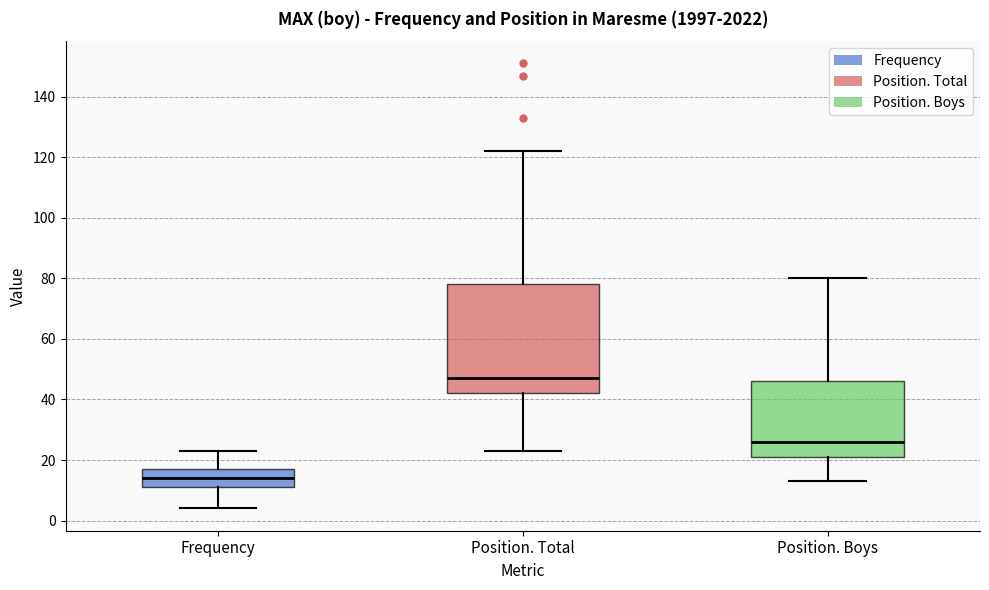

Reading left to right, read every box against the y-axis: the position of its median line, the range the box covers, and the ends of its whiskers. The values are not printed on the chart, so give them approximately, as read against the axis.

Frequency: median 14, box 12 to 18, whiskers 4 to 24
Position. Total: median 48, box 42 to 78, whiskers 24 to 122
Position. Boys: median 26, box 22 to 46, whiskers 14 to 80